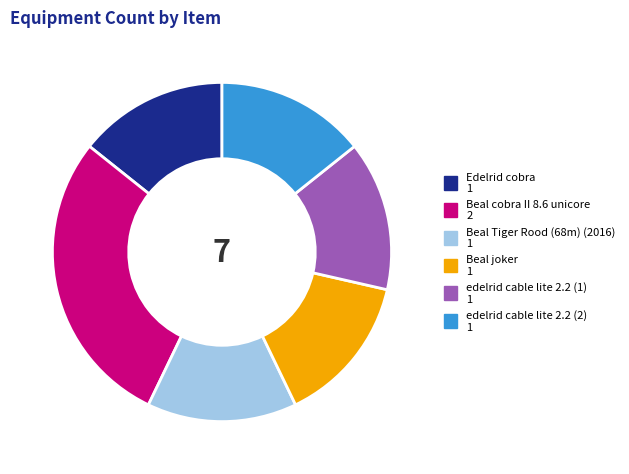

Is the sum of edelrid cable lite 2.2 (2) and Beal Tiger Rood (68m) (2016) greater than half?

No